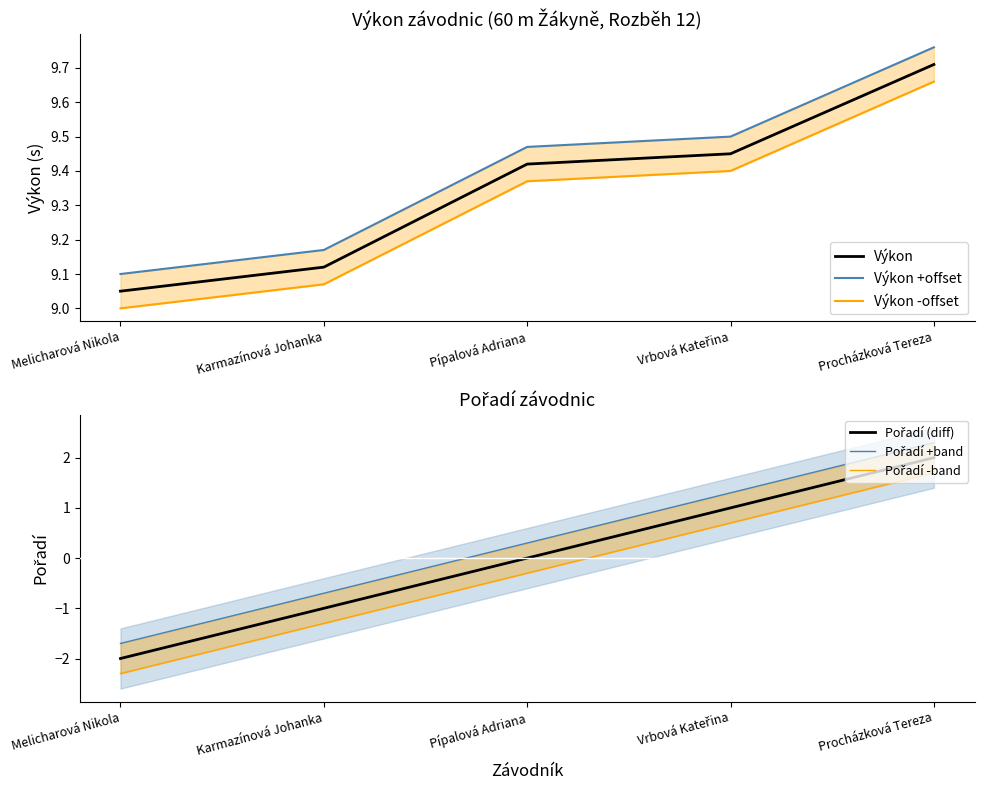

What is the sum of all Výkon values?

46.8